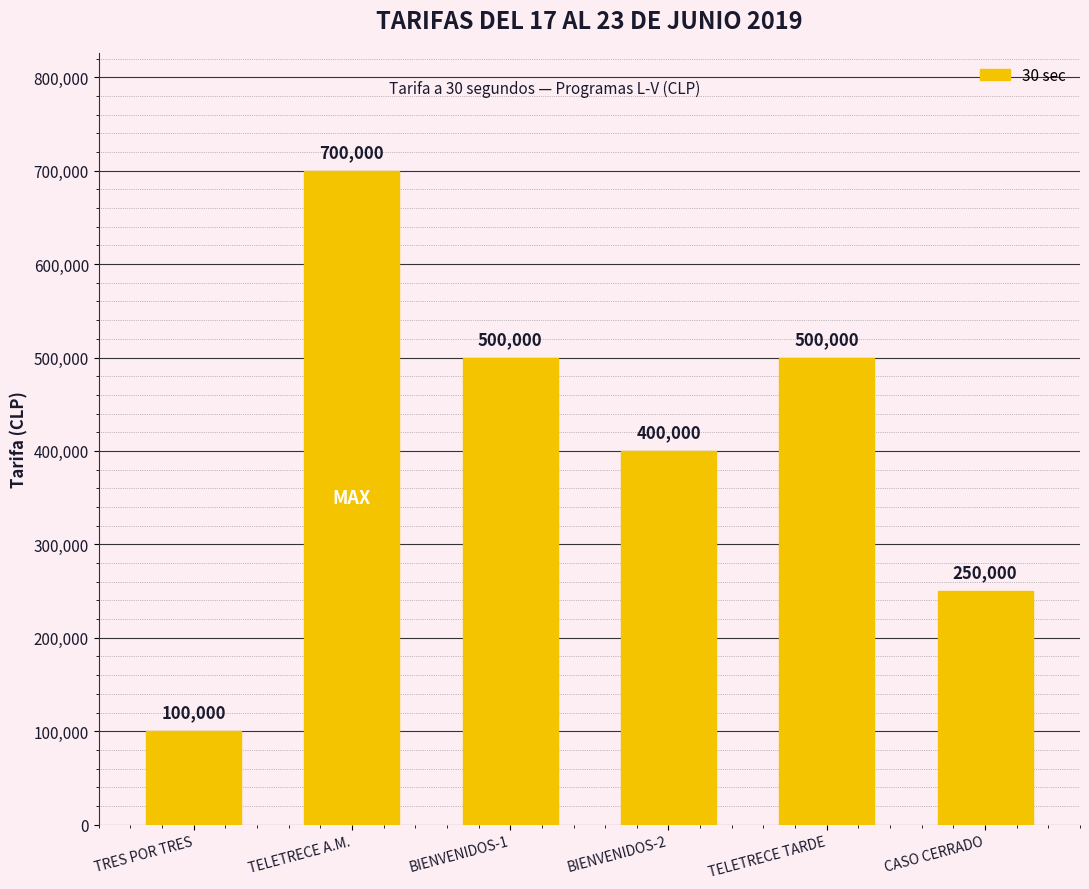

What is the minimum value shown in the chart?

100000